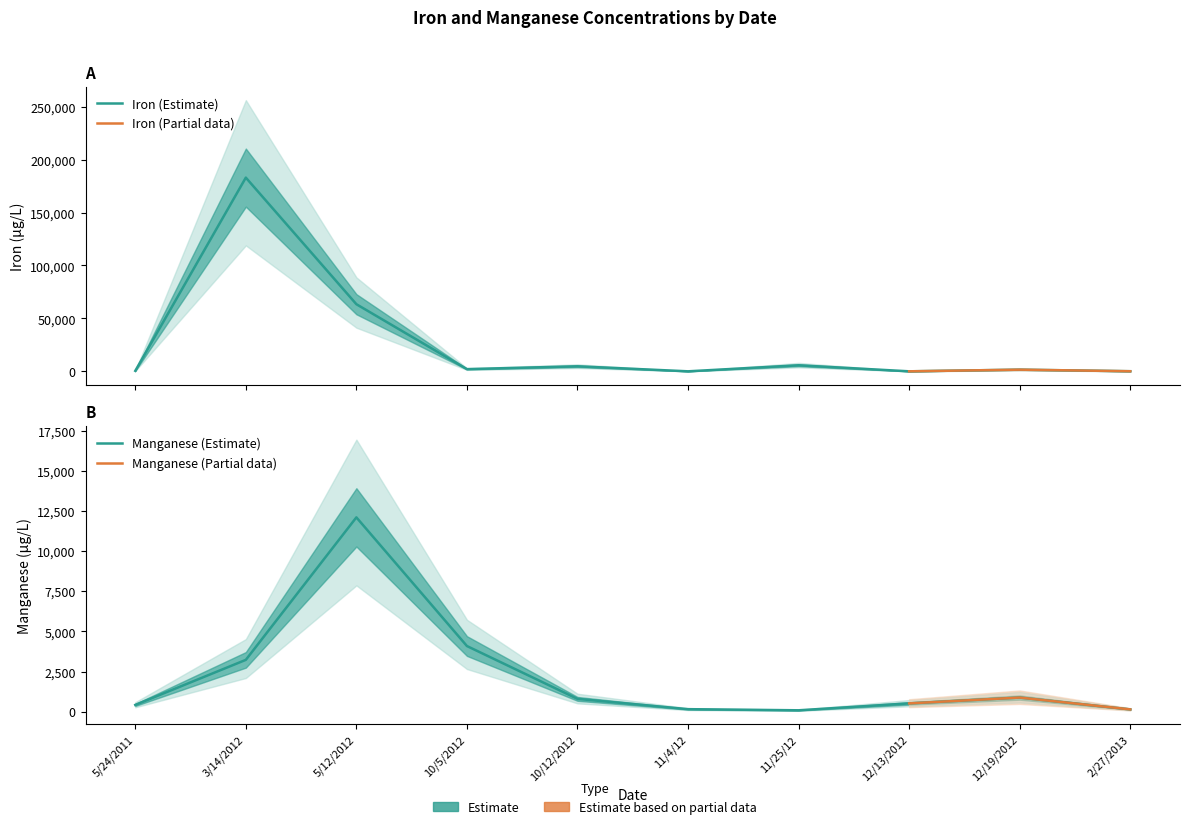

The Manganese series shows 5600.6 at 5/12/2012. True or false?

False